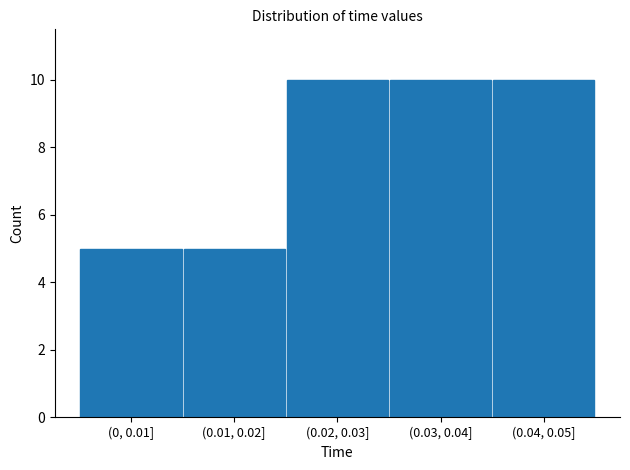

Reading left to right, transcribe all the data shown in this chart.

5	5	10	10	10